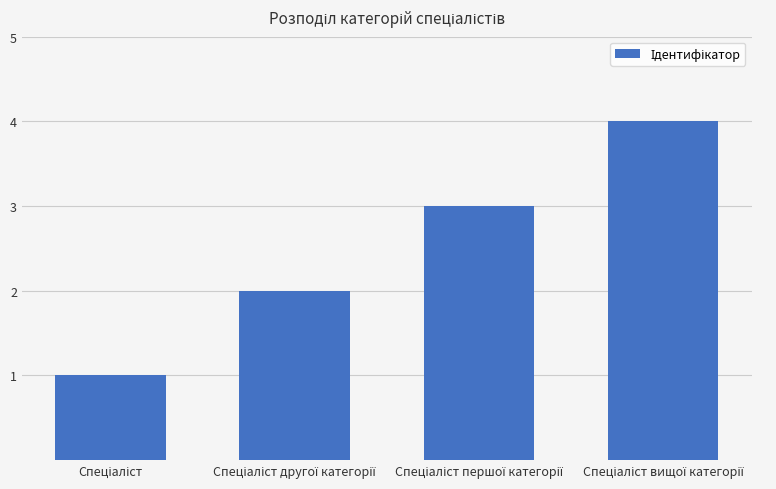

What is the greatest value displayed?

4